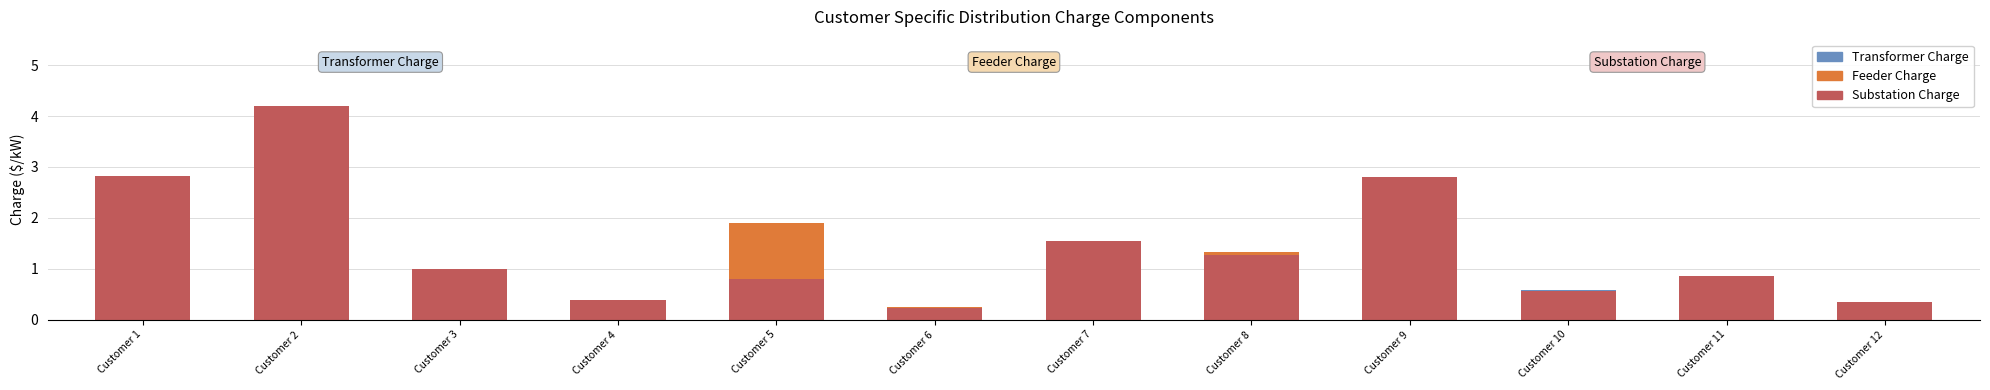

What are all the series names shown in the legend?

Transformer Charge, Feeder Charge, Substation Charge